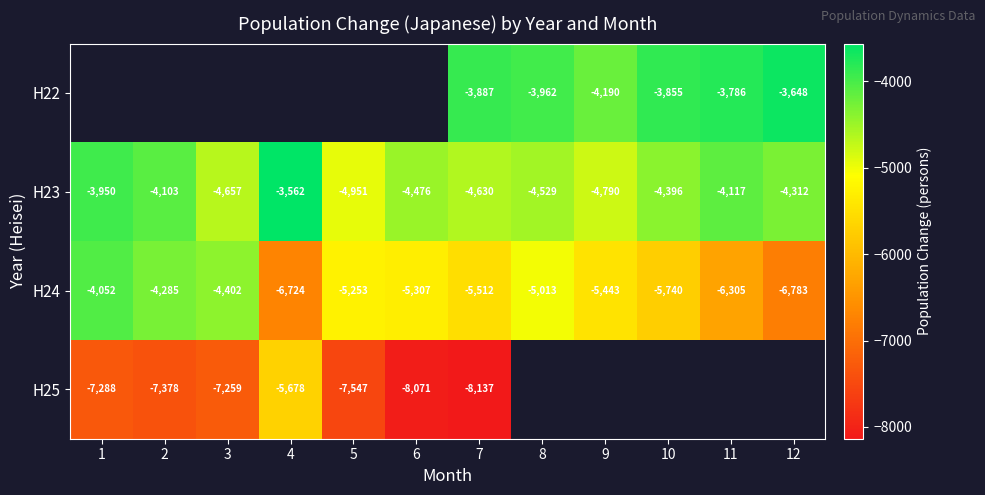

True or false: H25 has a value of -2214 at 2.

False